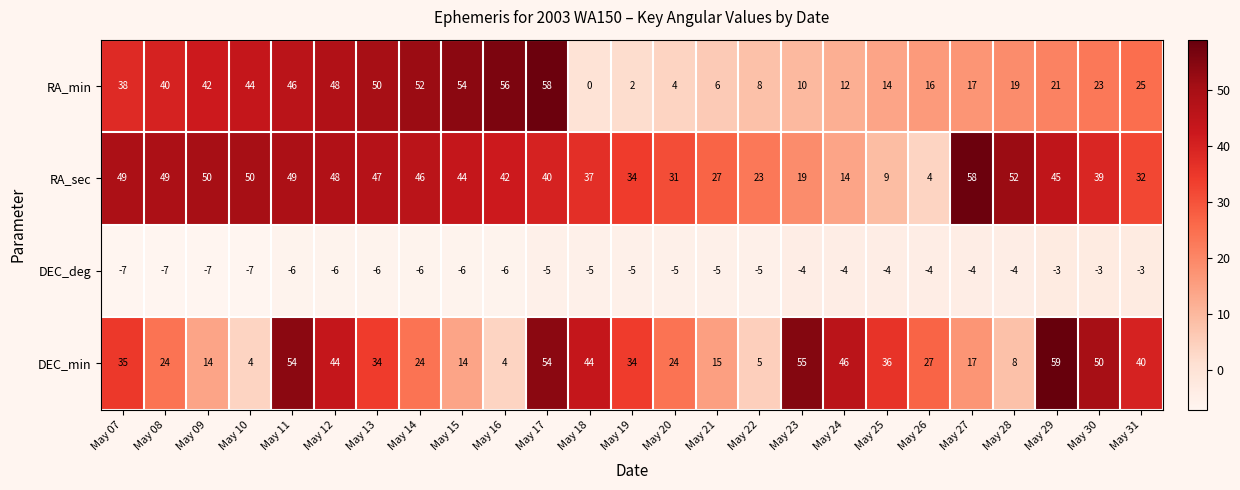

Between May 07 and May 19, which series saw the biggest shift?

RA_min